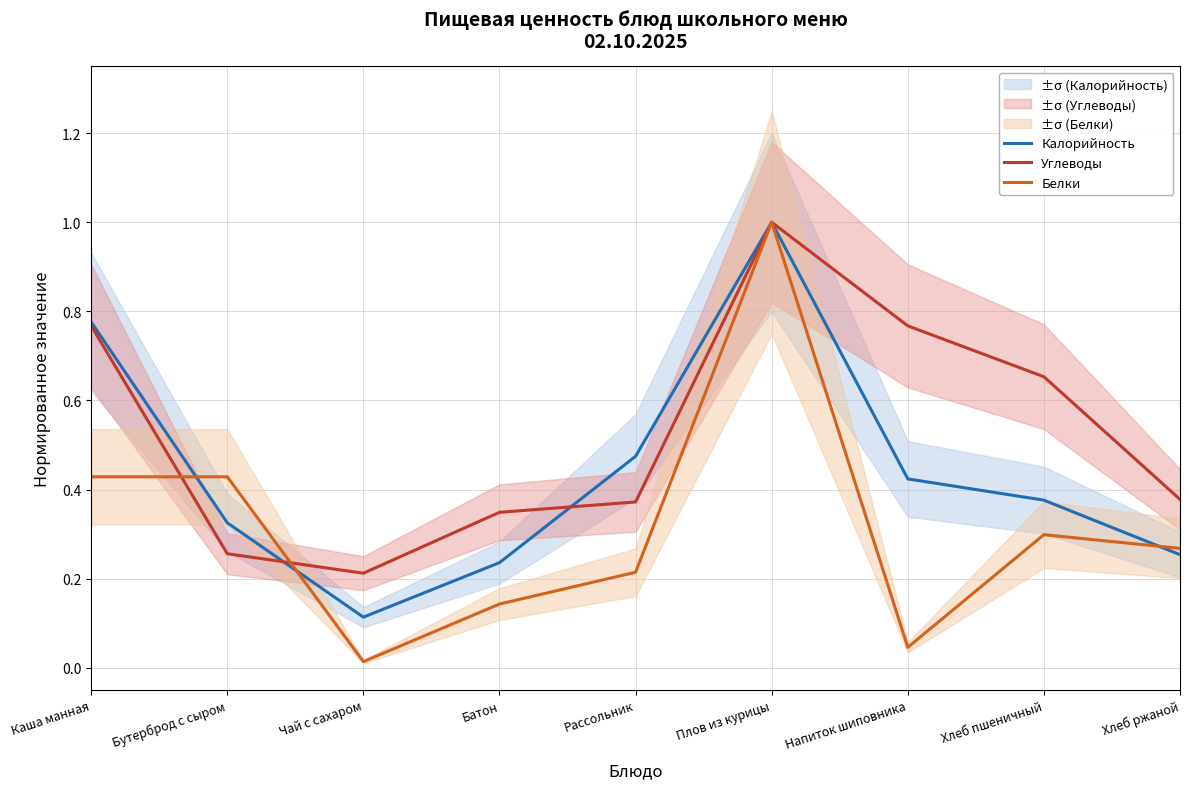

Does the chart display data point markers on the line(s)?

No